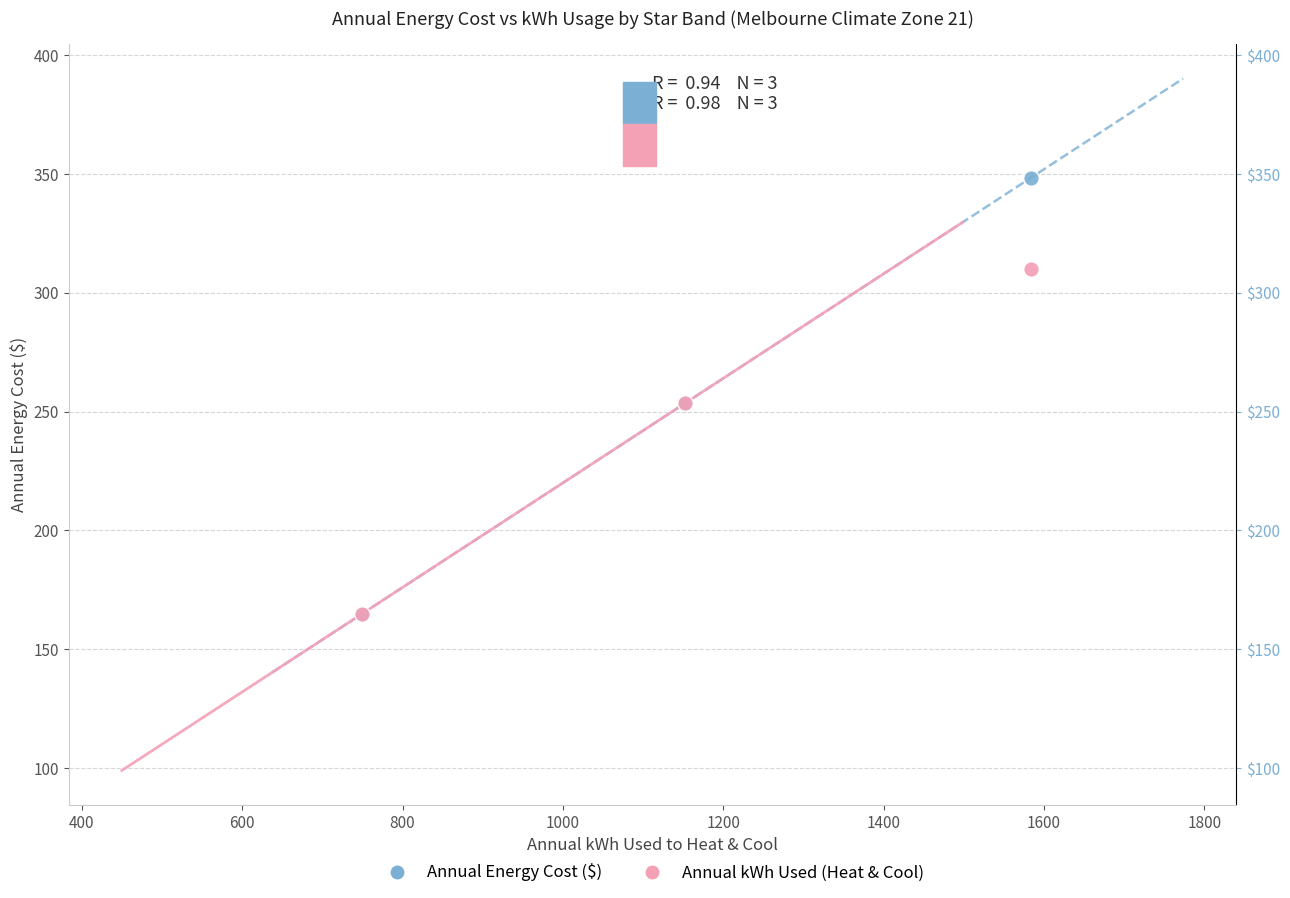

Which series has the largest Y range (max minus min)?

Annual Energy Cost ($)